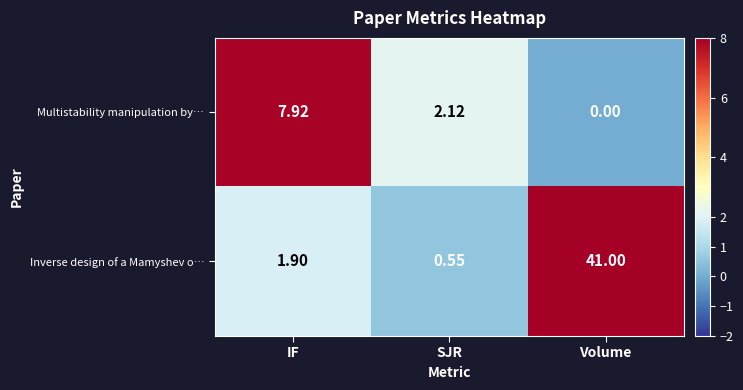

Which series has the largest range (max minus min)?

Inverse design of a Mamyshev o…